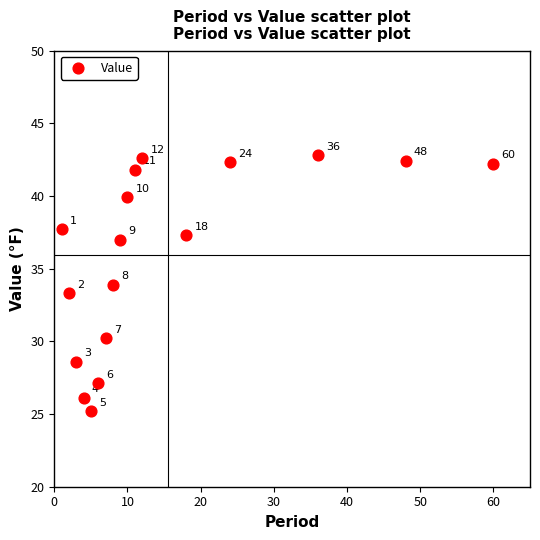

What Y value in the scatter plot is closest to 34?

33.9